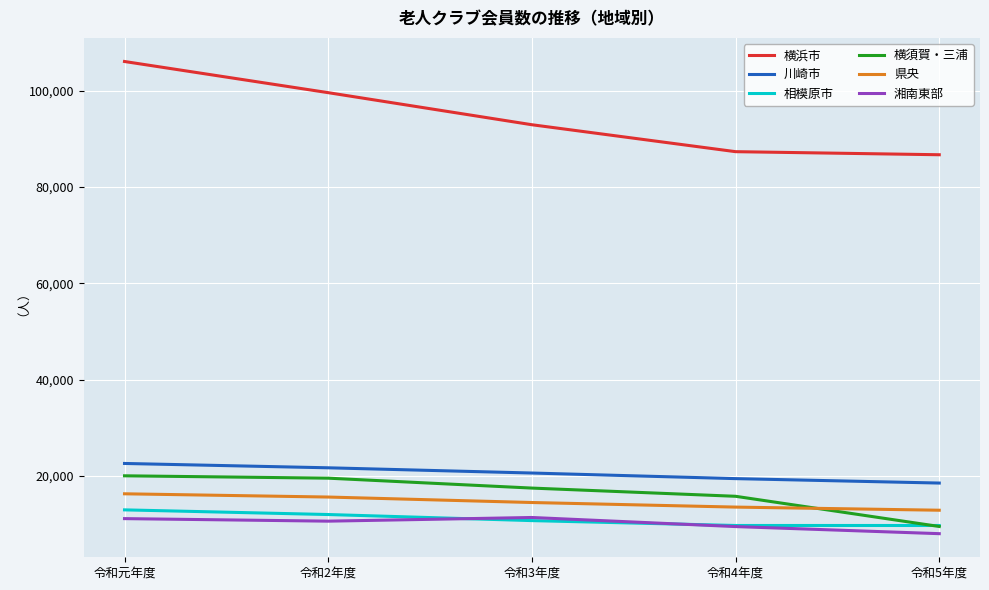

Does the chart have visible grid lines?

Yes